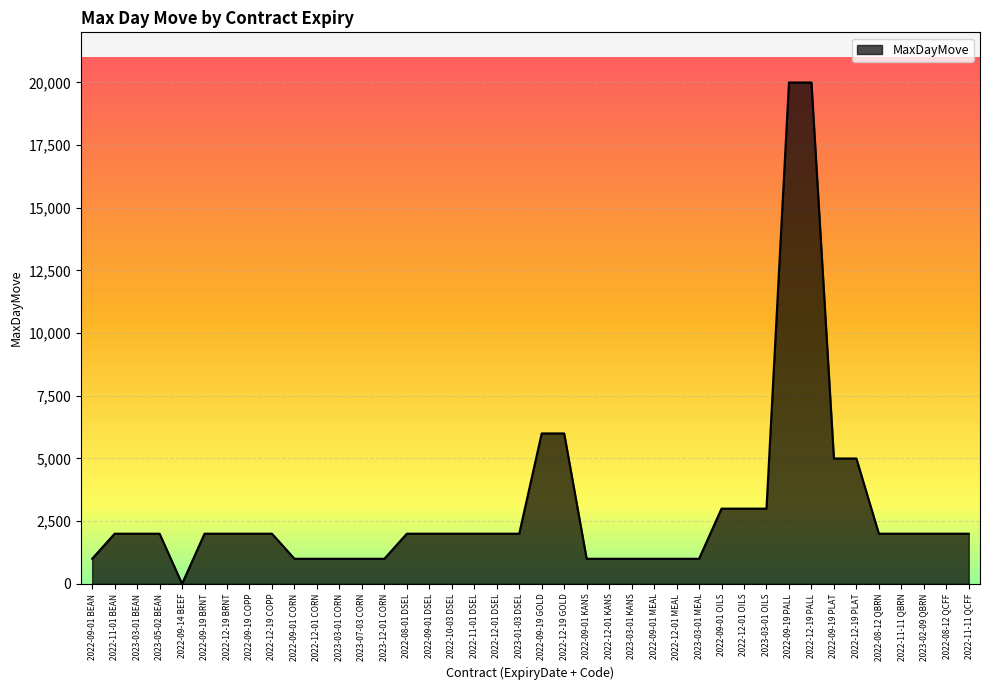

What is the ratio of the value at 2022-08-01 DSEL to the value at 2022-11-01 DSEL?

1.0